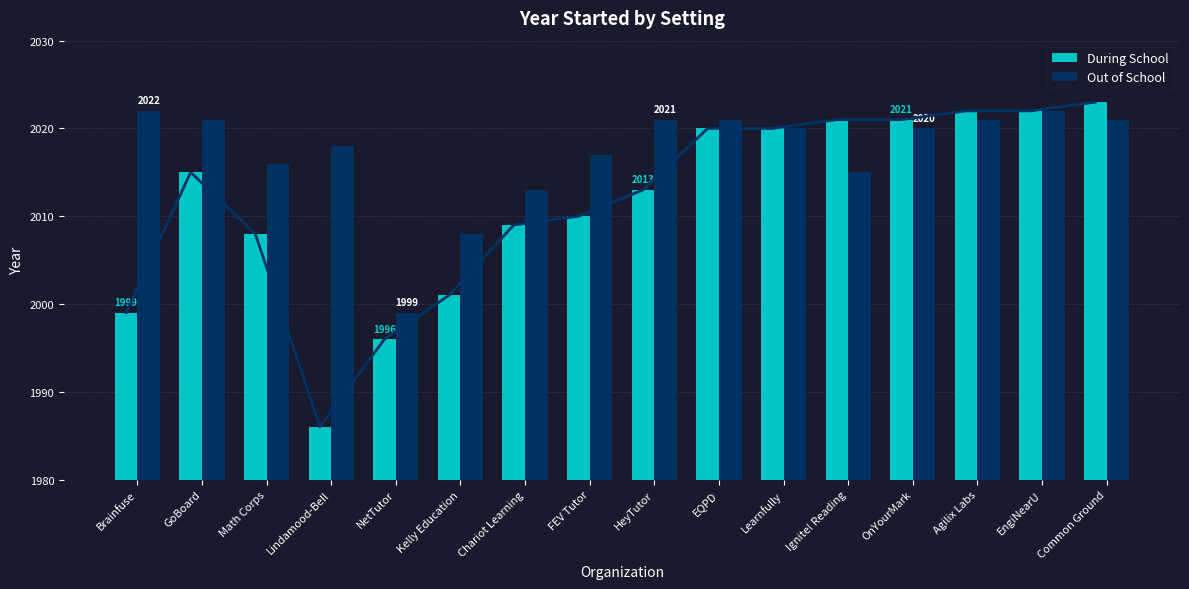

What is the total value across all series at Ignite! Reading?

4036